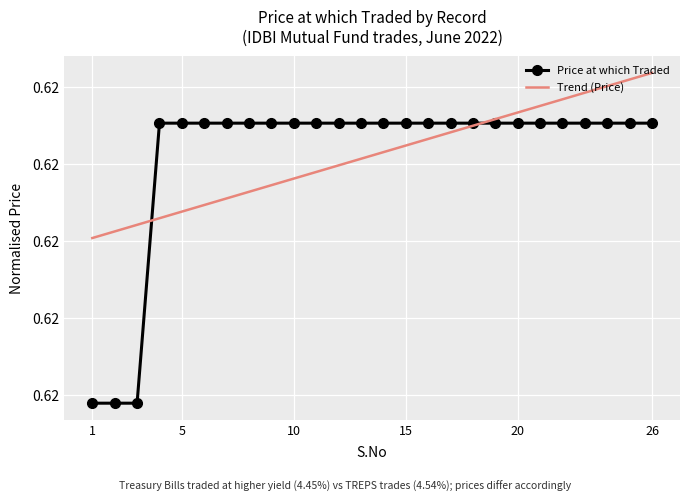

Rank the categories by value from highest to lowest.

4, 5, 6, 7, 8, 9, 10, 11, 12, 13, 14, 15, 16, 17, 18, 19, 20, 21, 22, 23, 24, 25, 26, 1, 2, 3